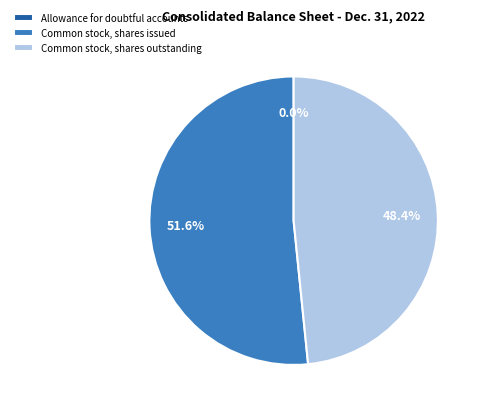

Which has a higher value, Common stock, shares issued or Common stock, shares outstanding?

Common stock, shares issued